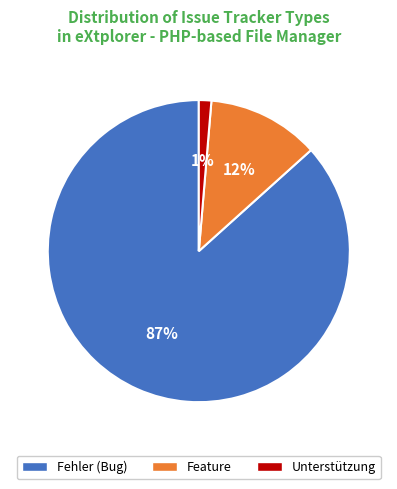

Which category accounts for the majority?

Fehler